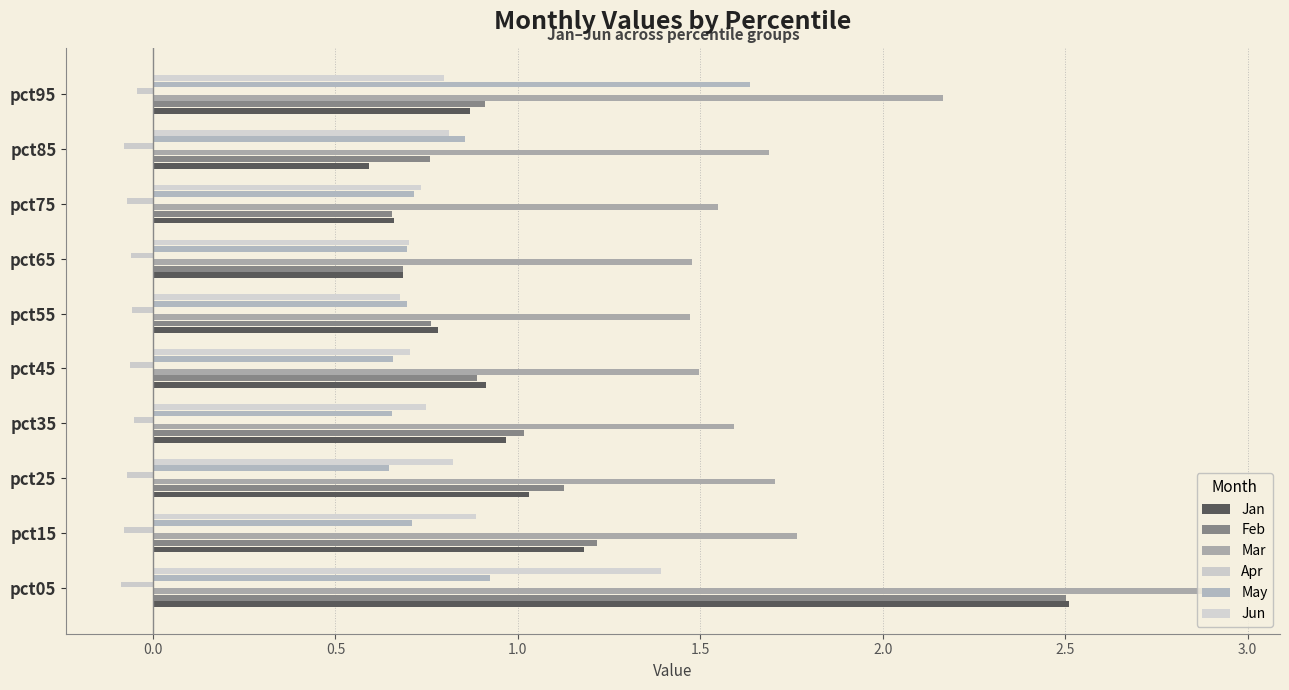

What is the lowest value of the Apr series?

-0.1